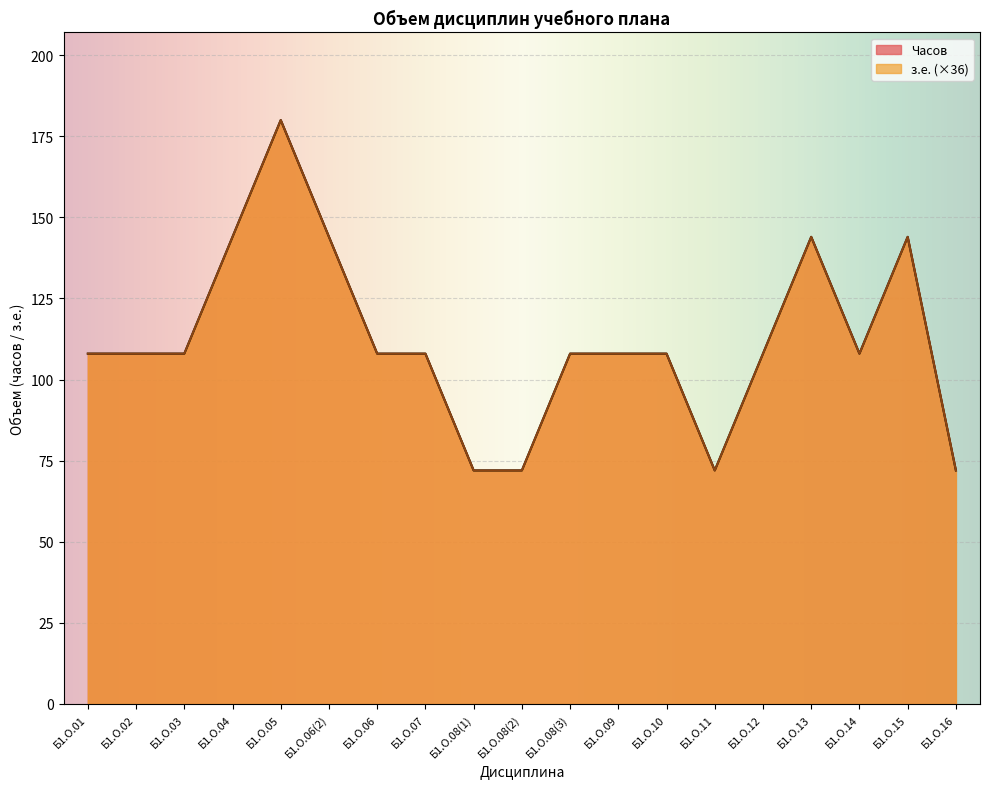

What is the value of the Часов point at the 2nd from the left?

108